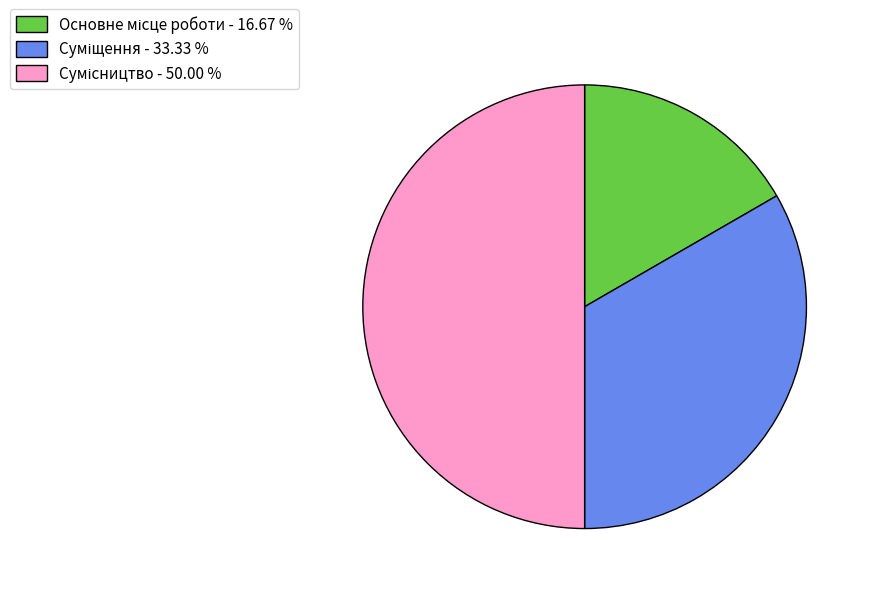

Does Суміщення represent more than half of the total?

No